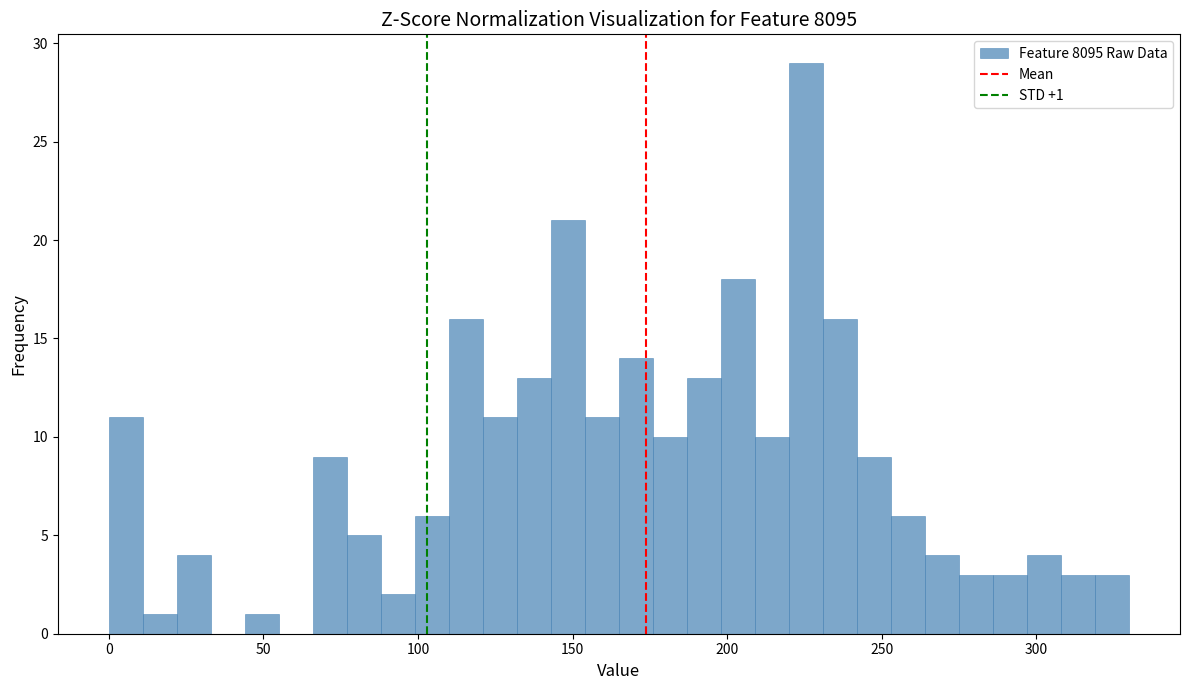

Read against the x-axis, roughly where is the centre of the tallest bar?

225